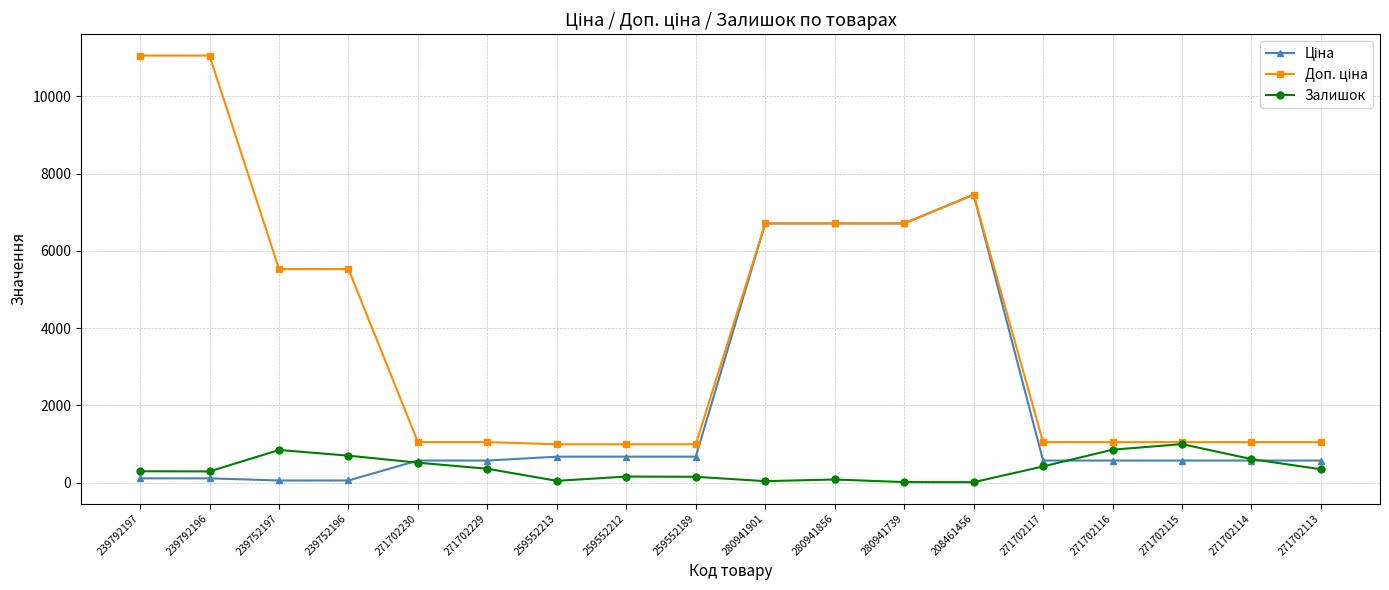

What is the difference between the highest and lowest values at 271702113?

703.0